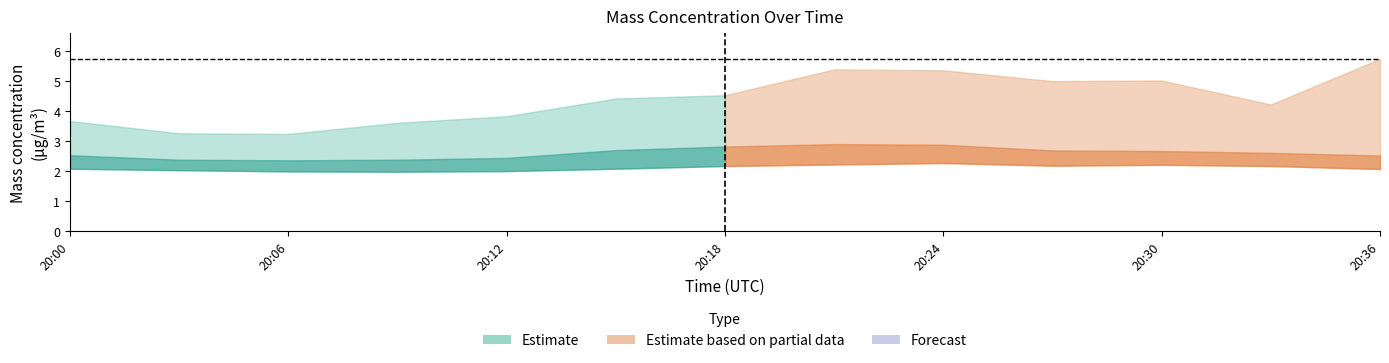

How many values in the X1_M11 (lower) series exceed 2?

10